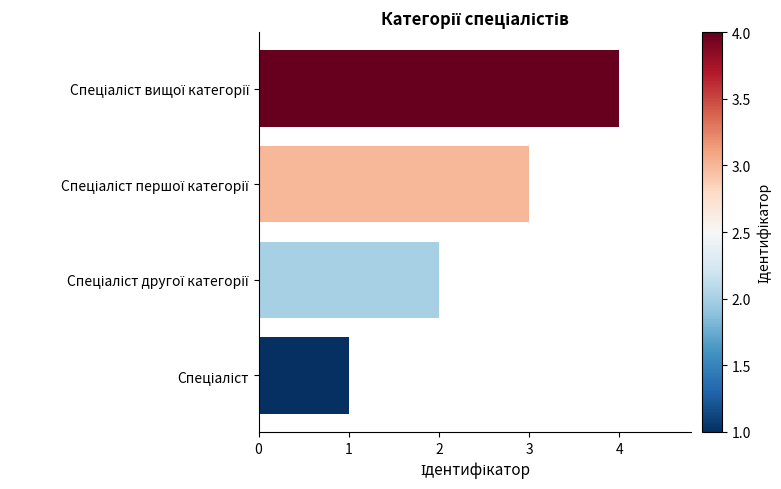

What is the greatest value displayed?

4